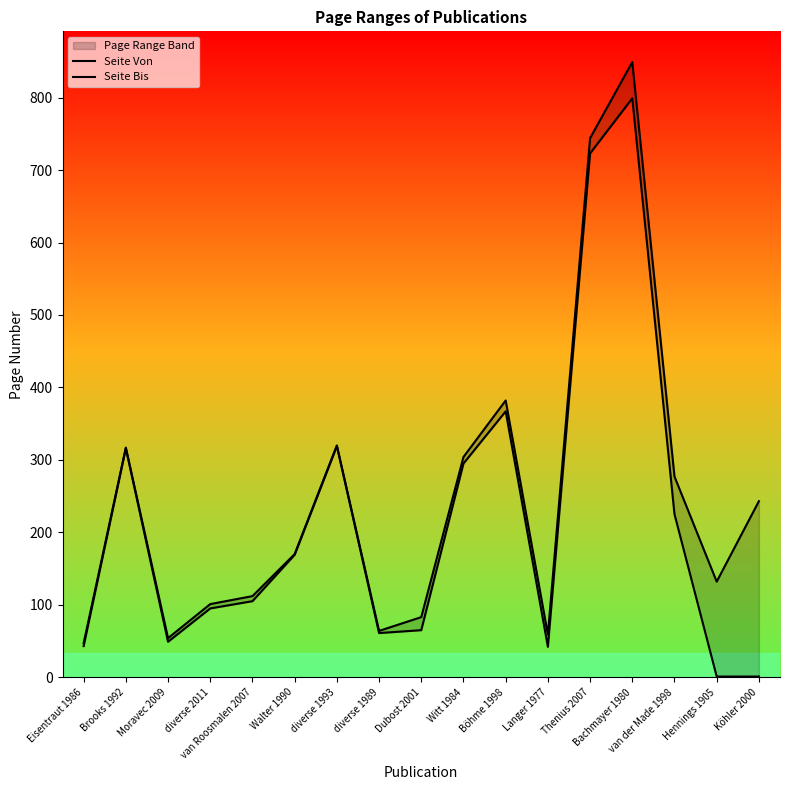

Reading left to right, extract all data points from this chart.

Seite Von: Eisentraut 1986=43	Brooks 1992=316	Moravec 2009=49	diverse 2011=95	van Roosmalen 2007=105	Walter 1990=169	diverse 1993=319	diverse 1989=61	Dubost 2001=65	Witt 1984=295	Böhme 1998=367	Langer 1977=42	Thenius 2007=723	Bachmayer 1980=799	van der Made 1998=225	Hennings 1905=1	Köhler 2000=1
Seite Bis: Eisentraut 1986=47	Brooks 1992=317	Moravec 2009=54	diverse 2011=101	van Roosmalen 2007=112	Walter 1990=170	diverse 1993=320	diverse 1989=64	Dubost 2001=83	Witt 1984=304	Böhme 1998=382	Langer 1977=59	Thenius 2007=744	Bachmayer 1980=849	van der Made 1998=277	Hennings 1905=132	Köhler 2000=243